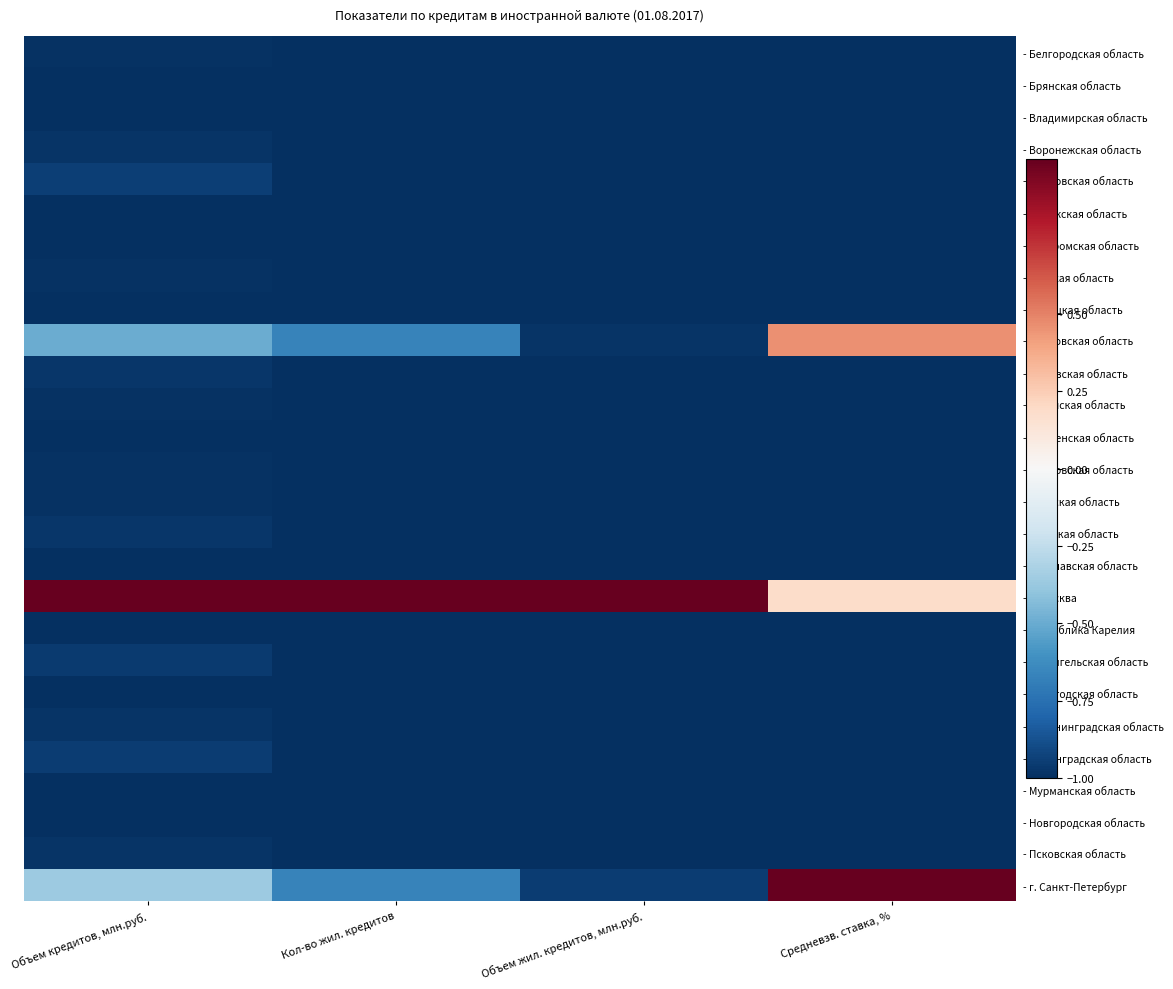

At which category does the chart reach its peak across all series?

Объем кредитов, млн.руб.